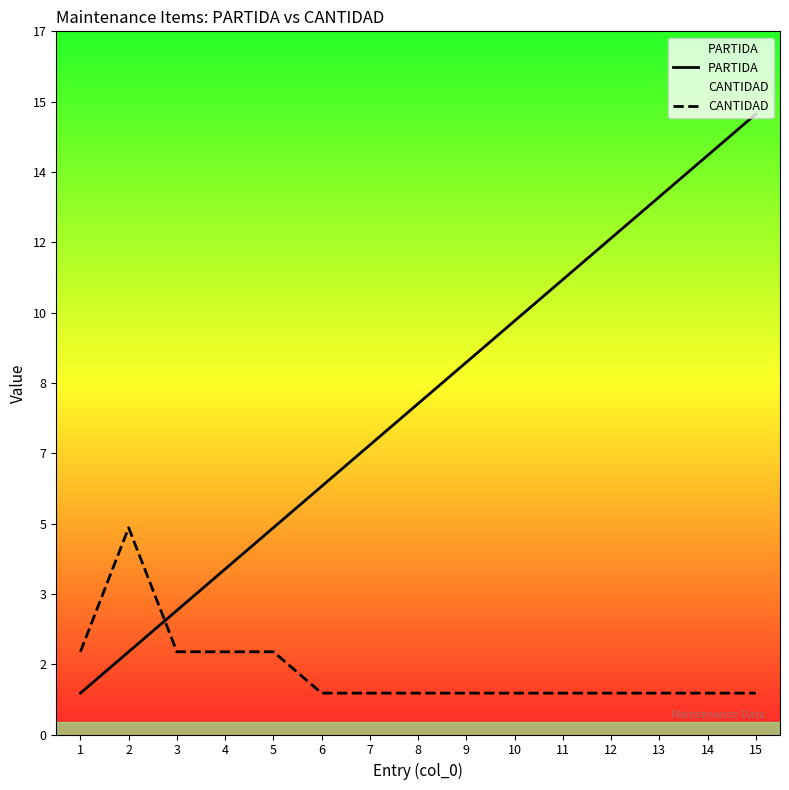

The value of CANTIDAD at 15 is 1. True or false?

True